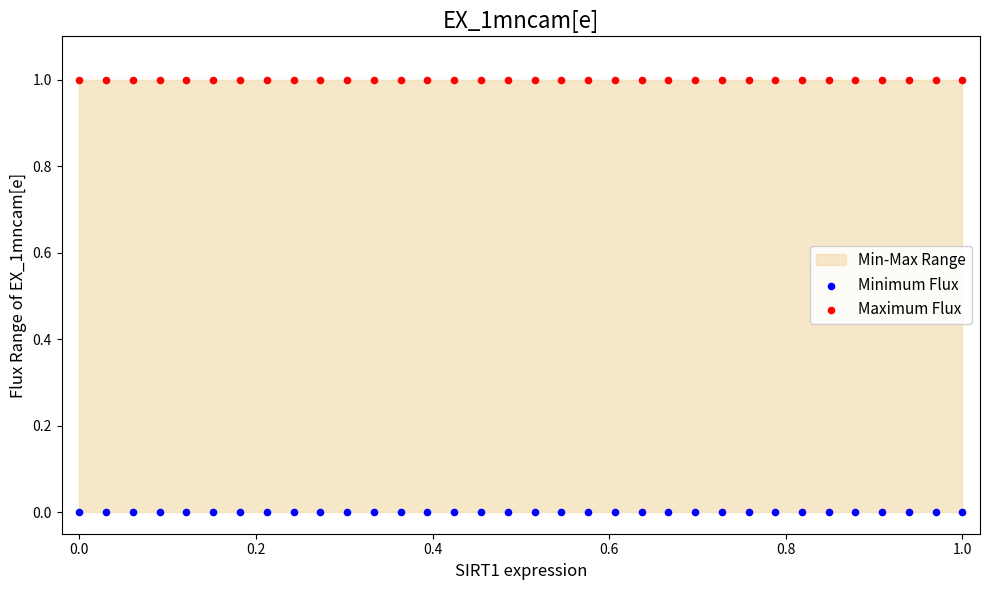

Which series contains the highest Y value?

Maximum Flux